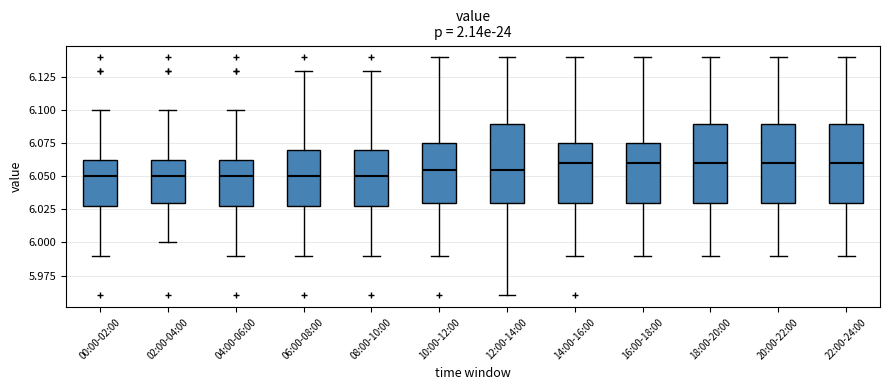

Where does the upper whisker of the box for 00:00-02:00 end on the y-axis? The values are not printed on the chart, so give them approximately, as read against the axis.

6.100